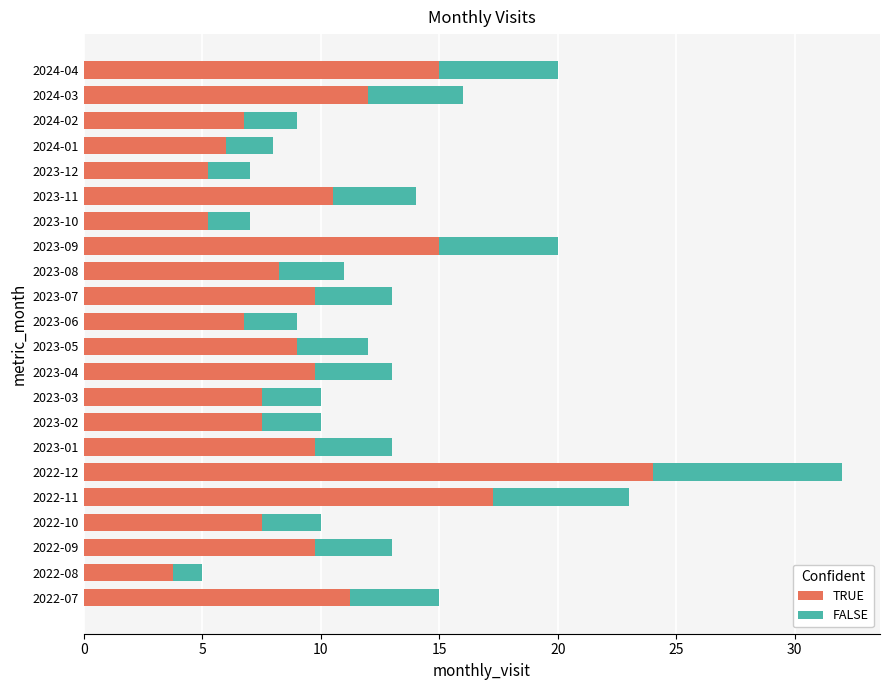

At which category is the sum across all series the highest?

2022-12